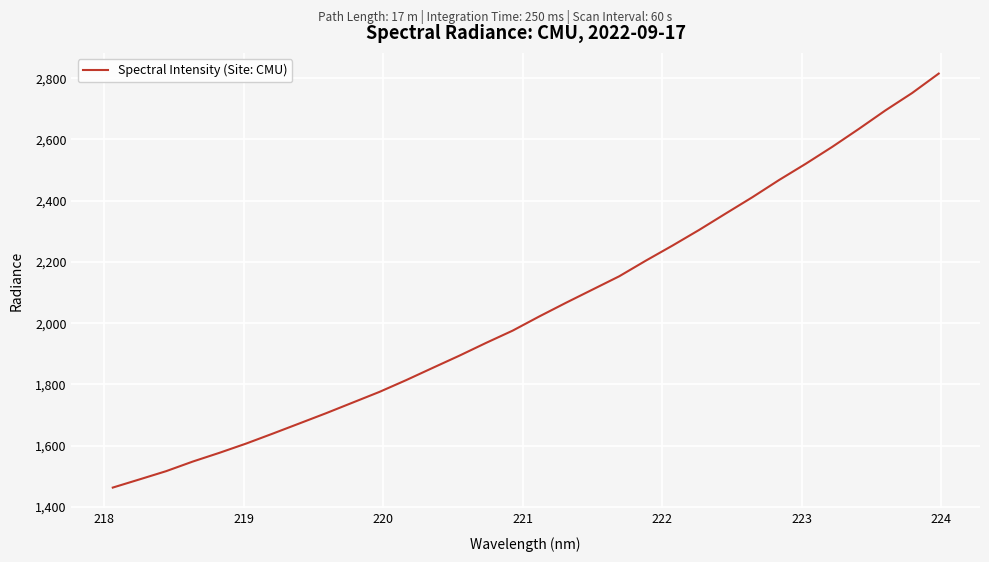

Reading left to right, list all the values displayed in this chart.

1463.5	1490.1	1517.0	1548.4	1577.0	1607.1	1639.7	1672.9	1706.3	1741.0	1775.8	1814.1	1854.3	1894.1	1935.8	1975.9	2022.2	2066.7	2110.0	2153.3	2204.4	2253.5	2304.6	2358.2	2411.4	2467.4	2520.3	2575.8	2634.4	2694.9	2751.4	2814.9